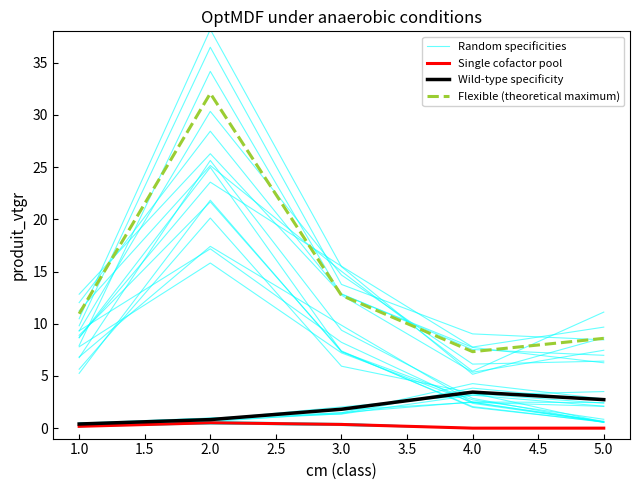

True or false: Random specificities has a value of 9.4 at 3.0.

True